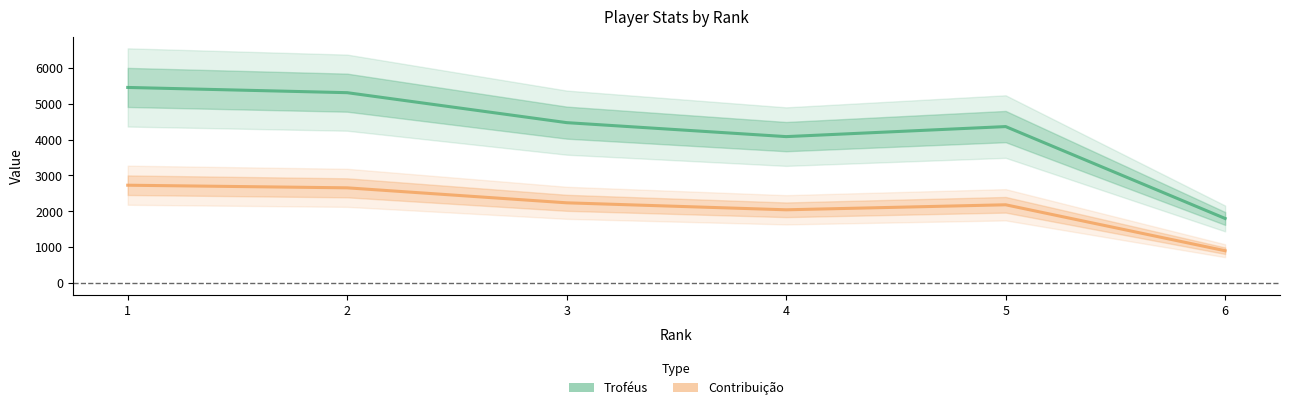

What is the value of the Contribuição point at the 2nd from the left?

2655